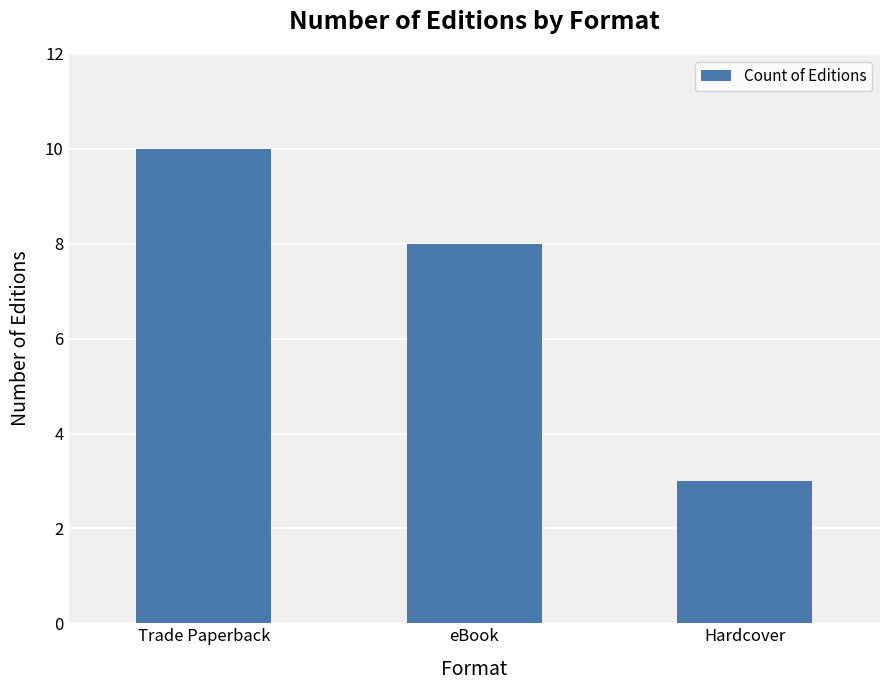

True or false: the data shows 2 at eBook.

False